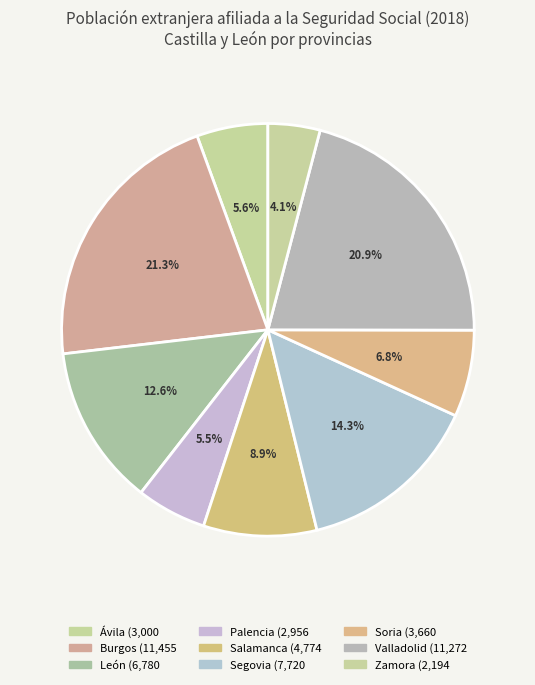

Count the number of slices in the pie.

9